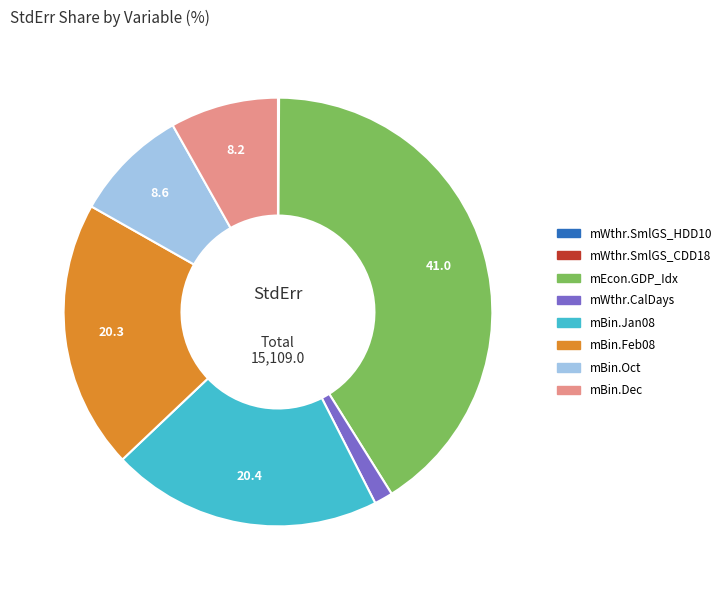

True or false: mBin.Oct accounts for 1% of the total.

False